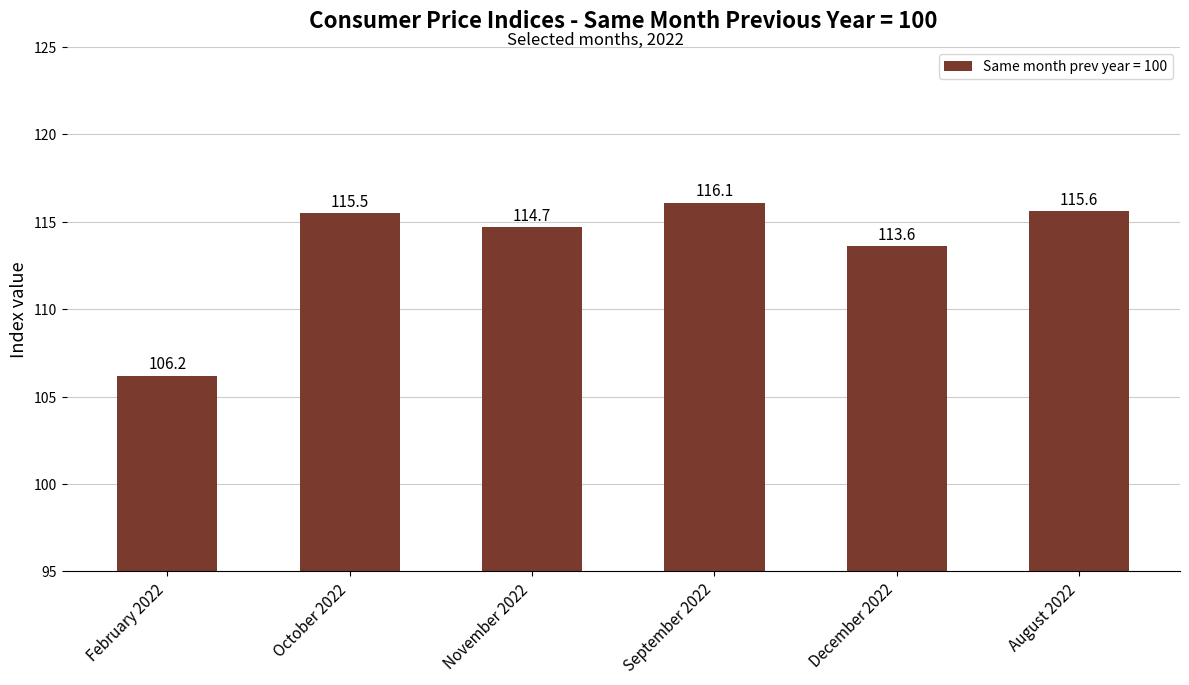

Reading left to right, what are all the values shown in this chart?

February 2022=106.2	October 2022=115.5	November 2022=114.7	September 2022=116.1	December 2022=113.6	August 2022=115.6